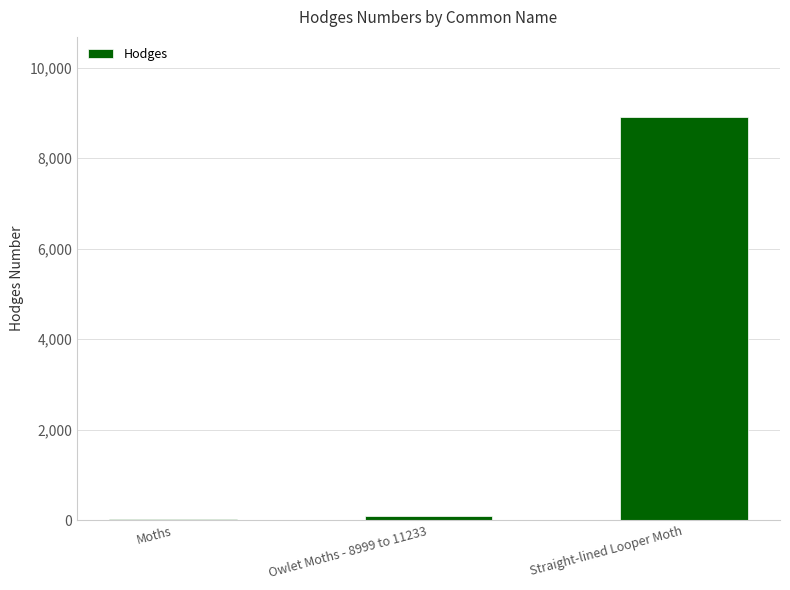

Reading left to right, what are all the values shown in this chart?

29.0	93.5	8899.0